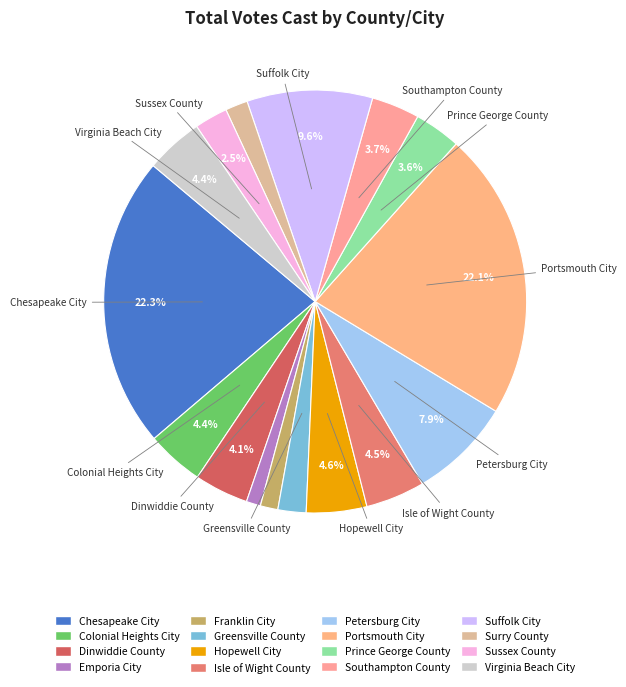

Combined, what portion of the pie is Hopewell City and Petersburg City?

12.5%